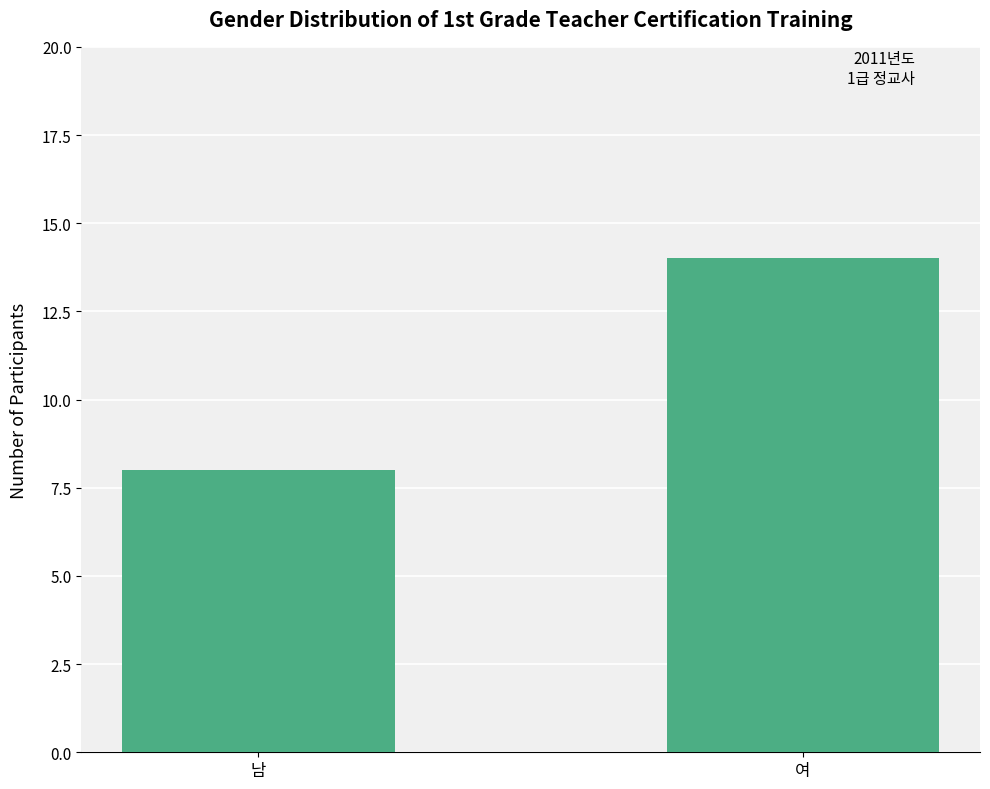

How many values are between 8 and 14?

2